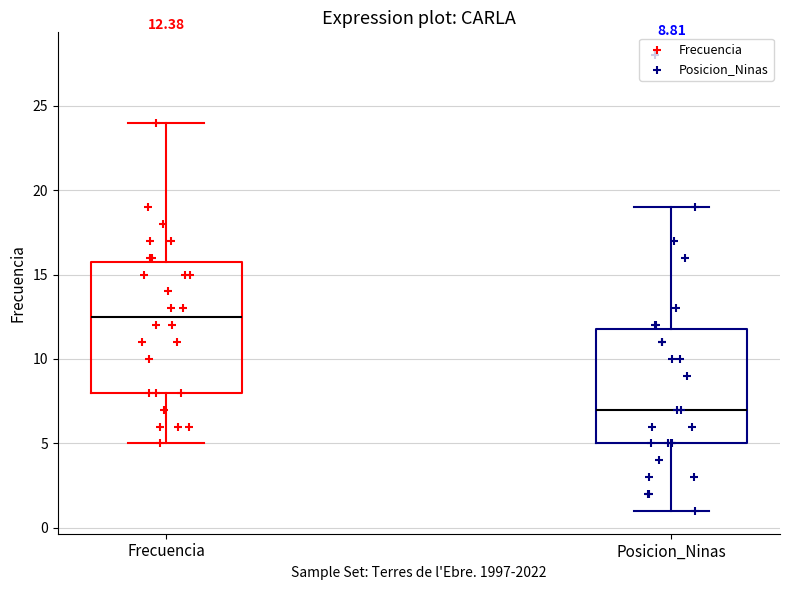

Which box is the tallest, from its lower edge to its upper edge?

Frecuencia